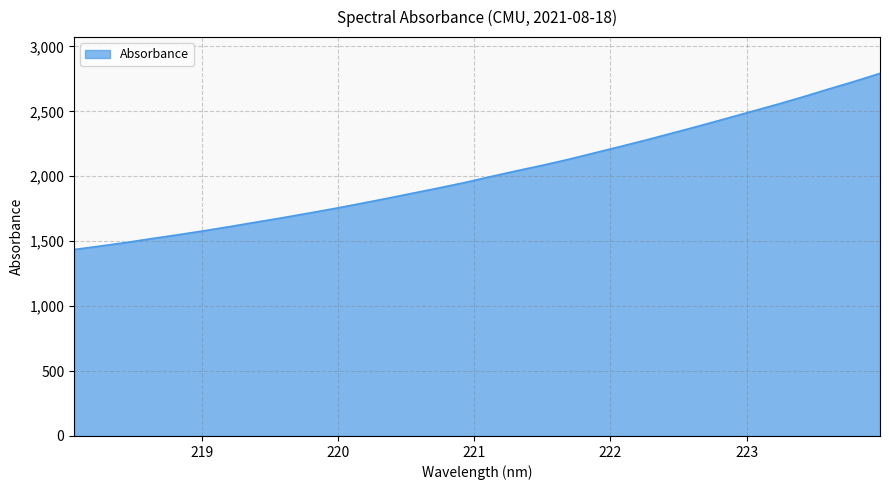

What is the minimum value shown in the chart?

1435.9